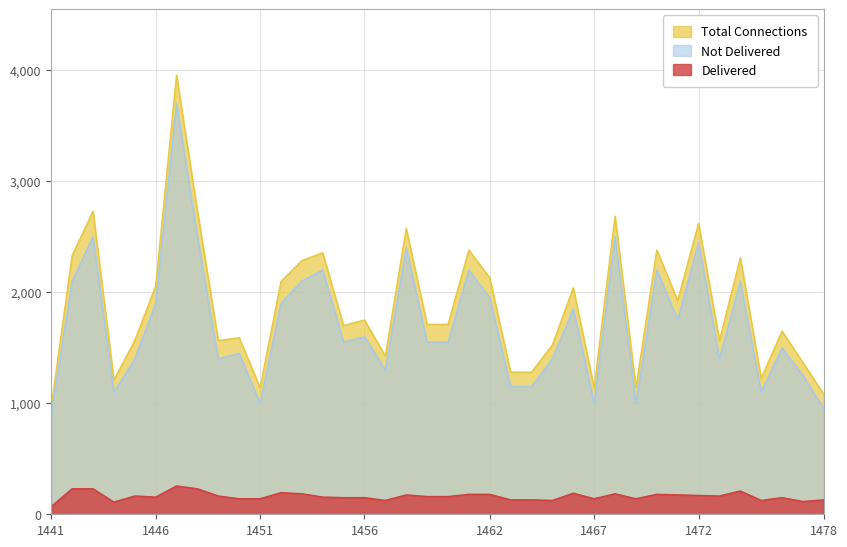

In Not Delivered, how many points are higher than both neighbors (excluding endpoints)?

13